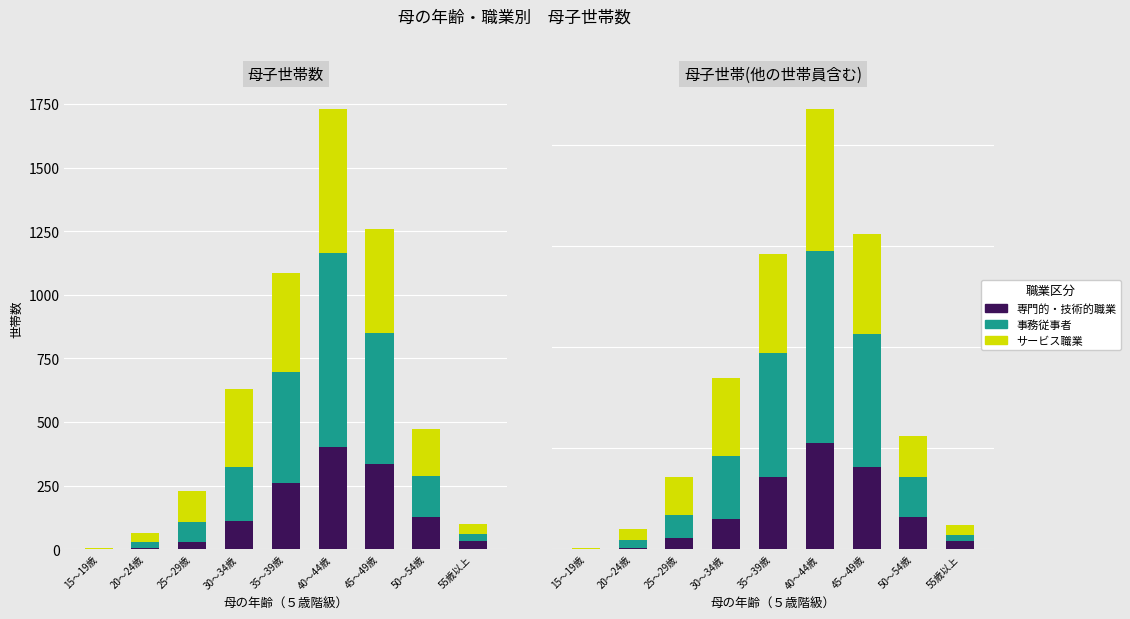

Rank the categories by 専門的・技術的職業 value from highest to lowest.

40～44歳, 45～49歳, 35～39歳, 50～54歳, 30～34歳, 25～29歳, 55歳以上, 20～24歳, 15～19歳